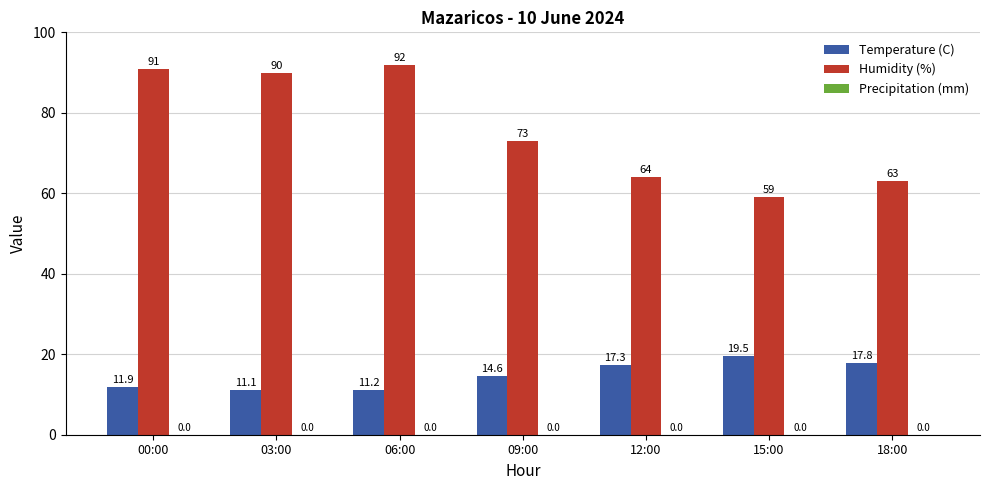

True or false: Humidity (%) has a value of 91.0 at 00:00.

True